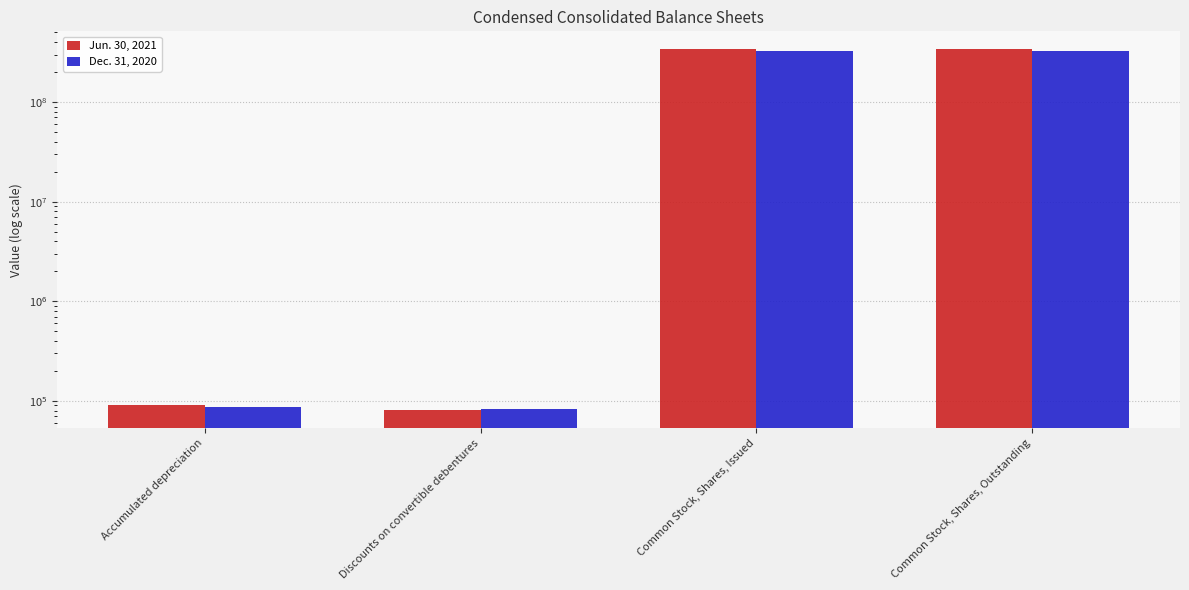

Rank the series by their maximum value, from highest to lowest.

Jun. 30, 2021, Dec. 31, 2020